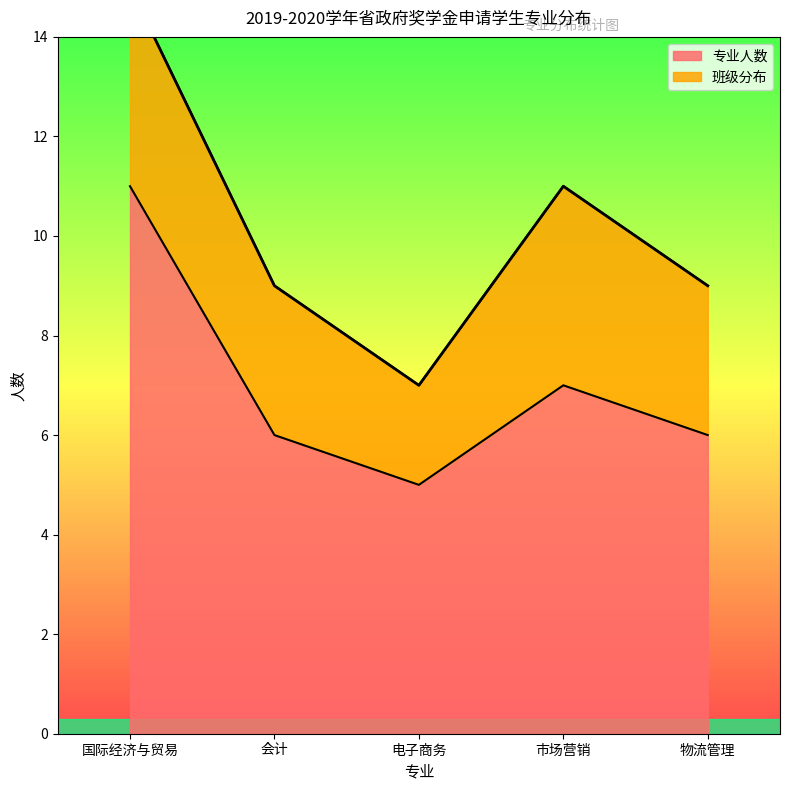

What is the label of the 2nd point from the right?

市场营销